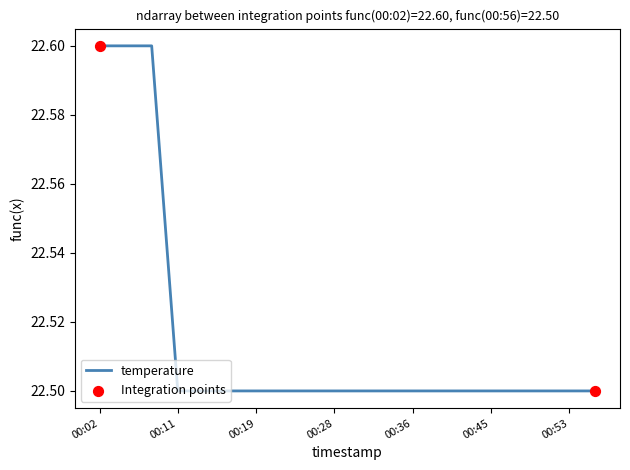

What is the minimum value shown in the chart?

22.5